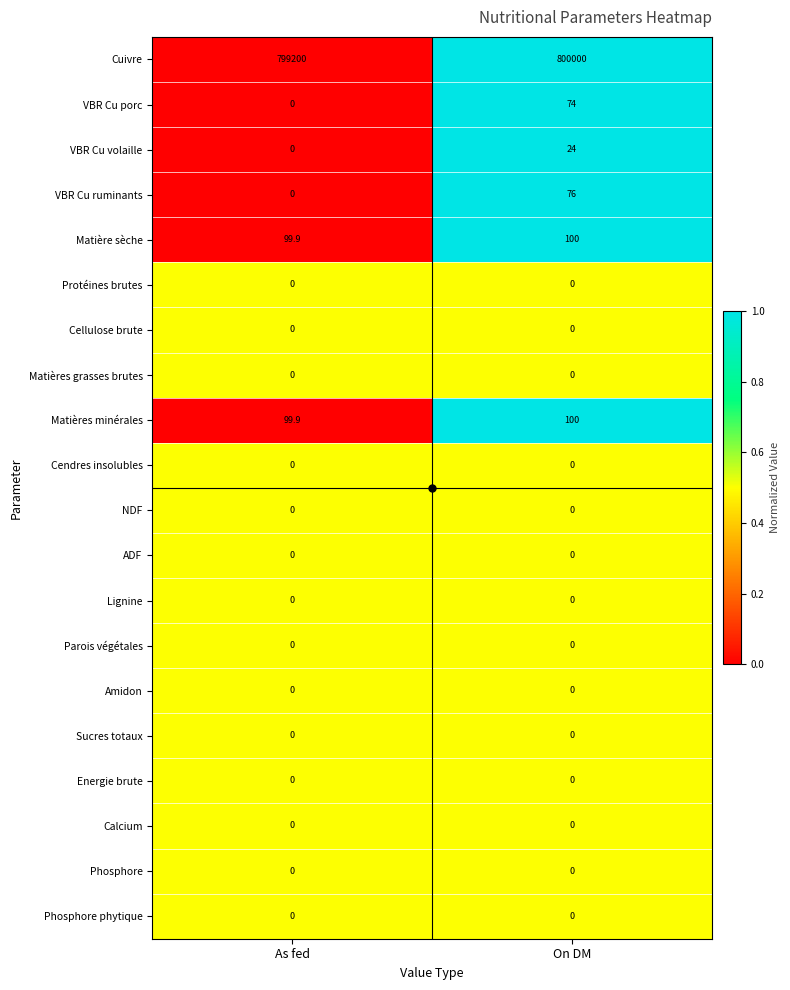

What is the total value across all series at On DM?

800374.0